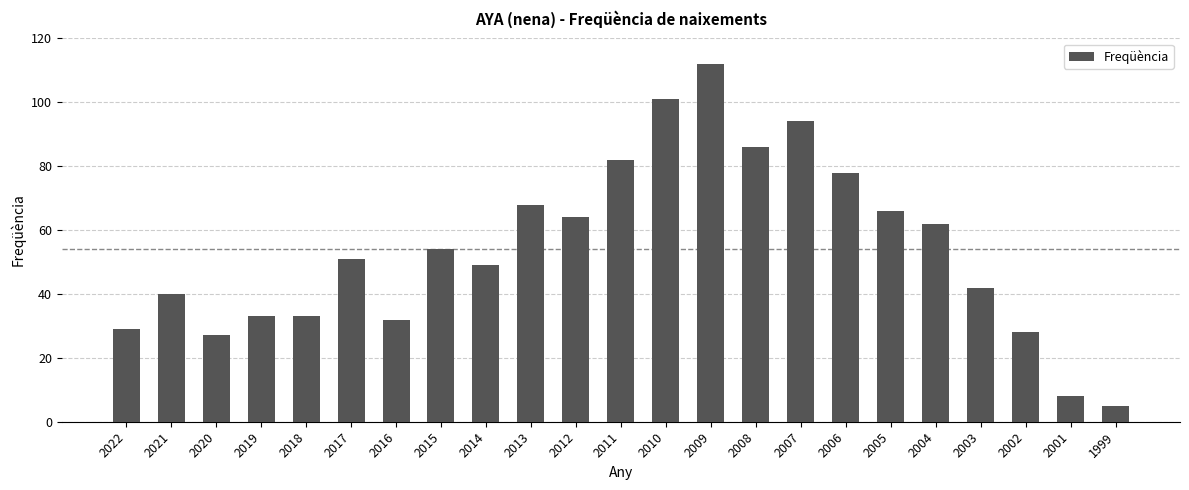

Reading left to right, list all the values displayed in this chart.

29	40	27	33	33	51	32	54	49	68	64	82	101	112	86	94	78	66	62	42	28	8	5